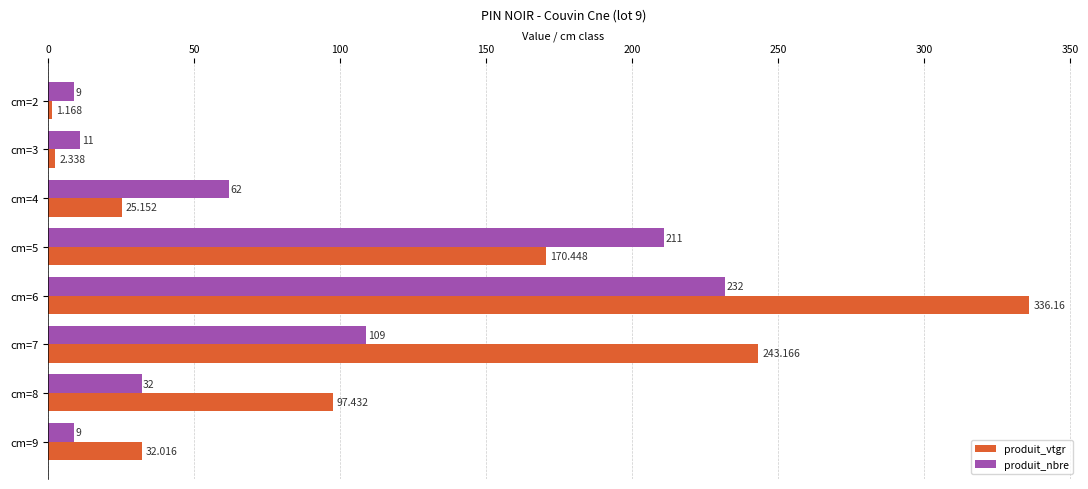

Which series has the largest total across all categories?

produit_vtgr